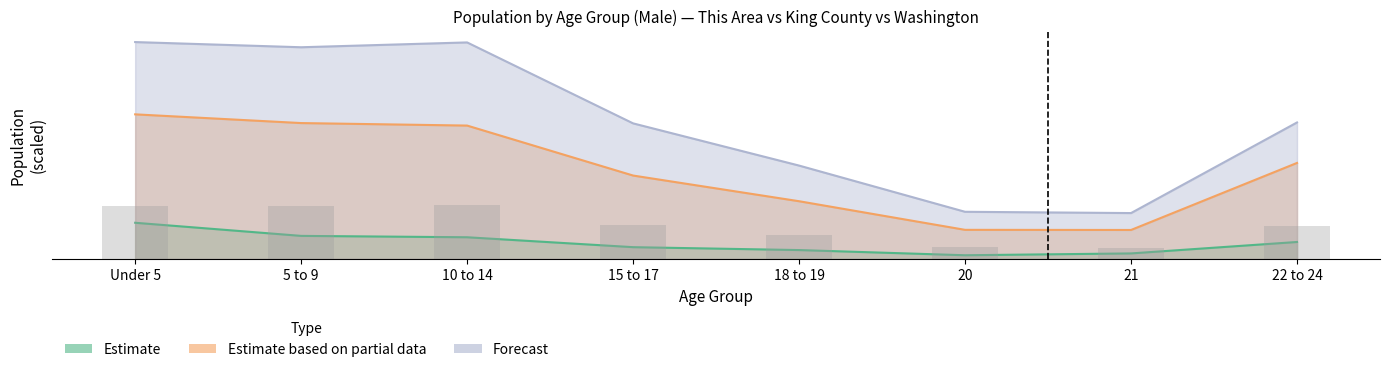

What is the label of the 1st bar from the left?

Under 5